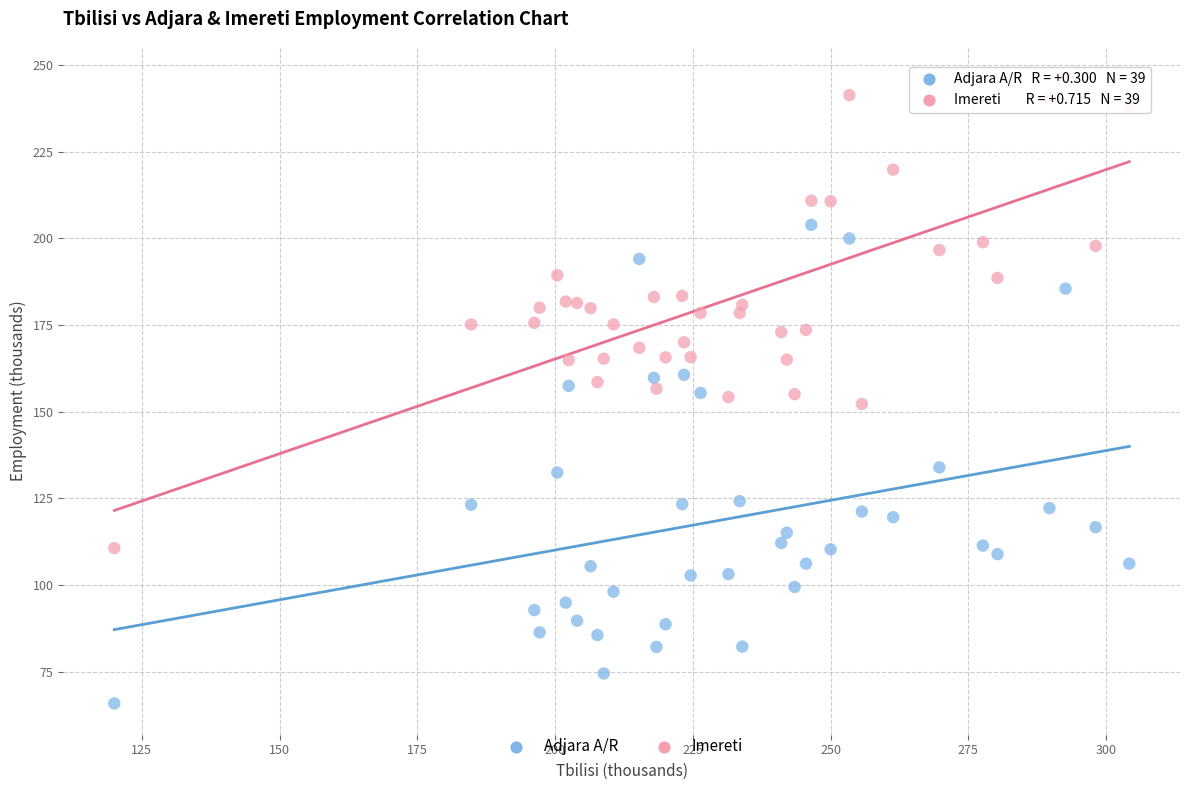

Across all data points, what is the range of X values (max minus min)?

184.2